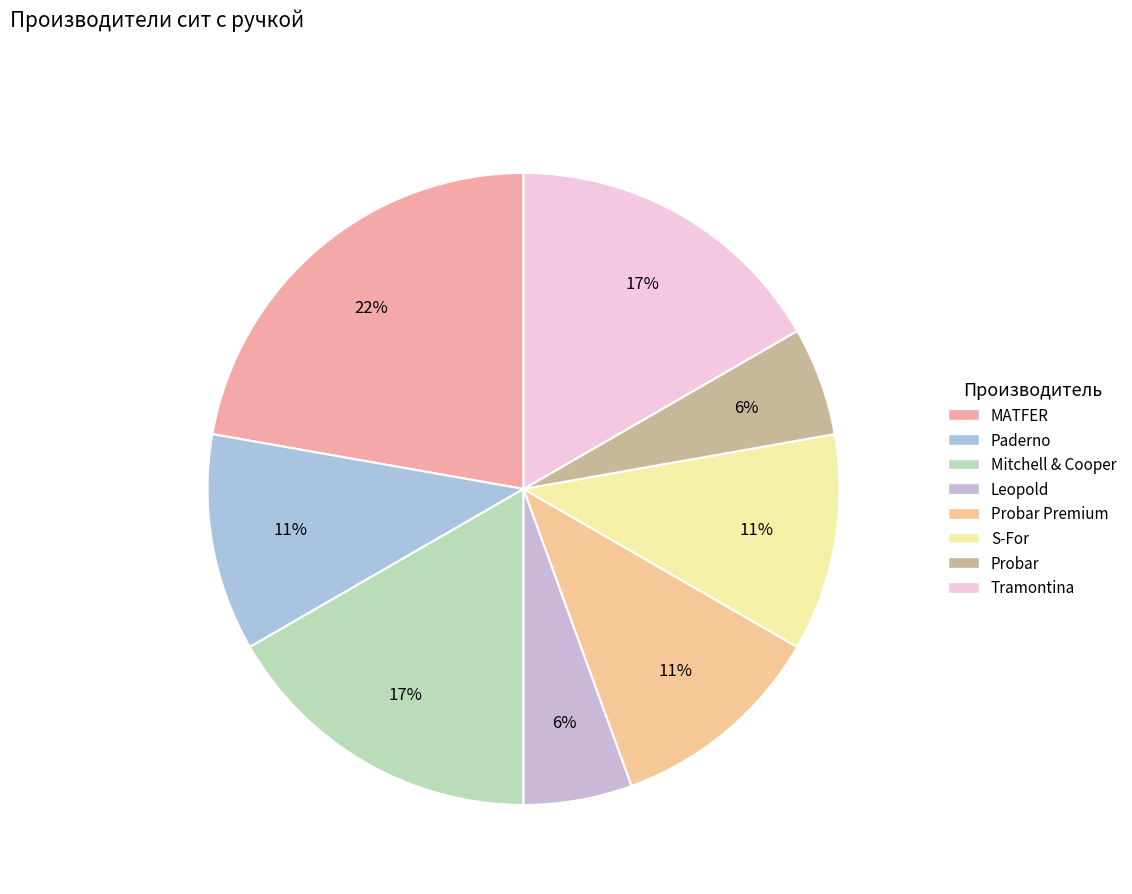

How many slices are in this pie chart?

8